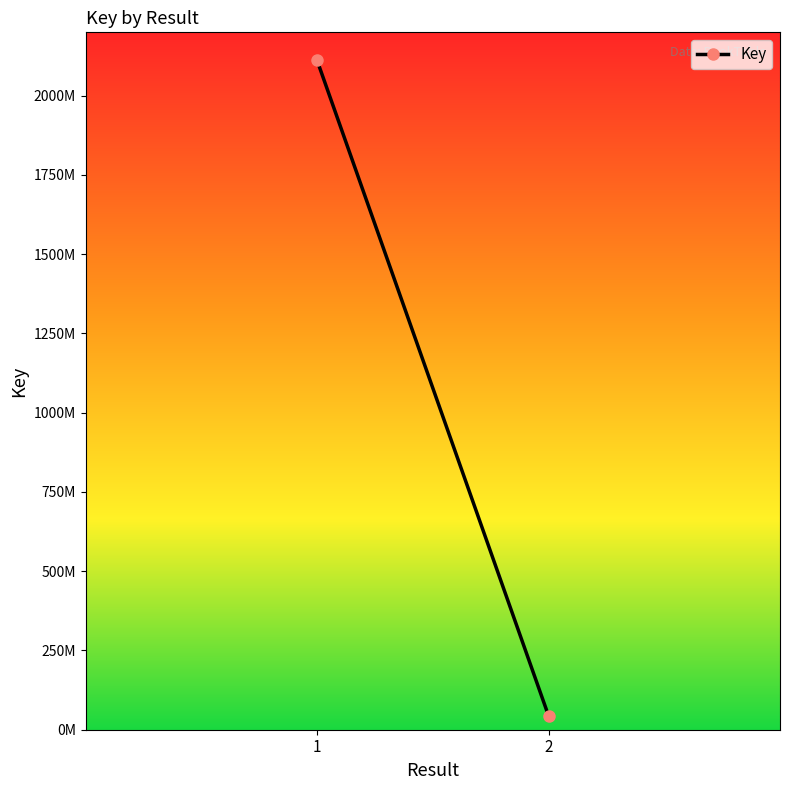

Reading right to left, list all the values displayed in this chart.

2=44407585	1=2112056382